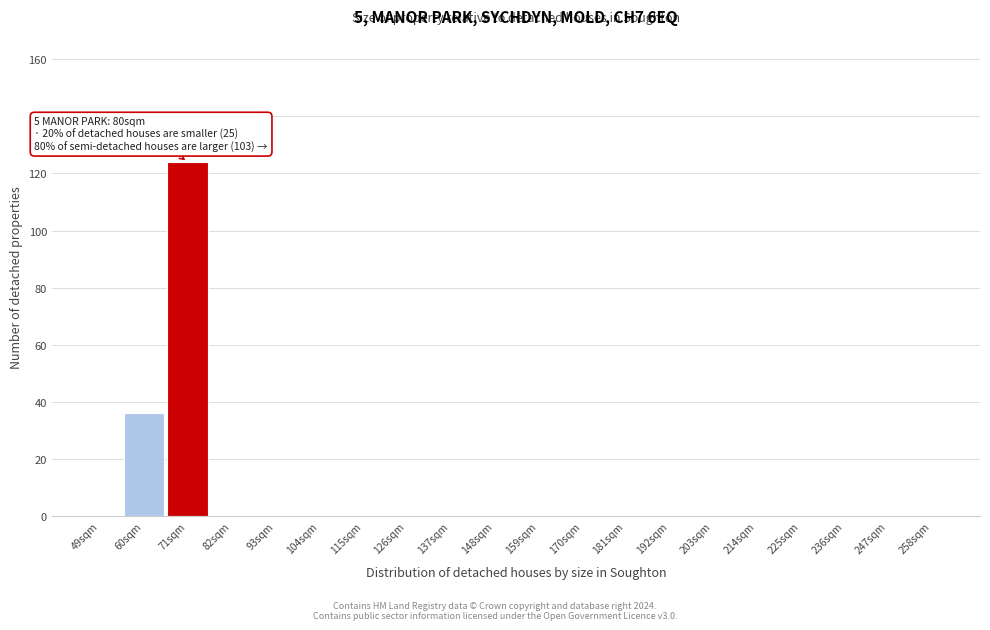

Reading left to right, transcribe all the data shown in this chart.

49sqm=0	60sqm=36	71sqm=124	82sqm=0	93sqm=0	104sqm=0	115sqm=0	126sqm=0	137sqm=0	148sqm=0	159sqm=0	170sqm=0	181sqm=0	192sqm=0	203sqm=0	214sqm=0	225sqm=0	236sqm=0	247sqm=0	258sqm=0